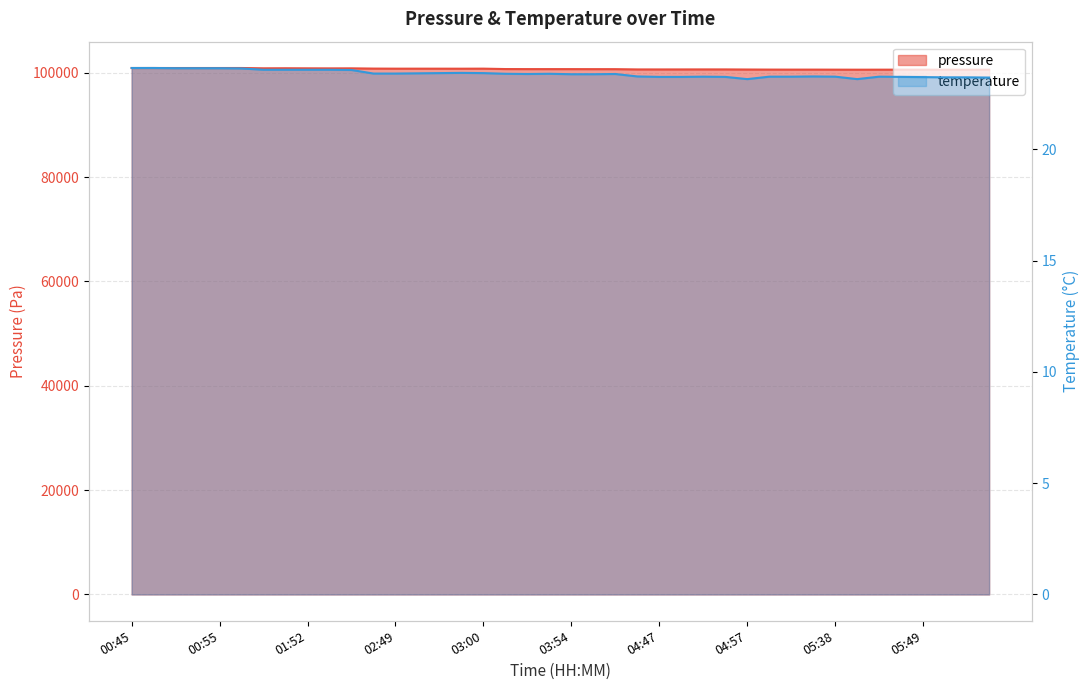

True or false: pressure and temperature cross at least once.

False